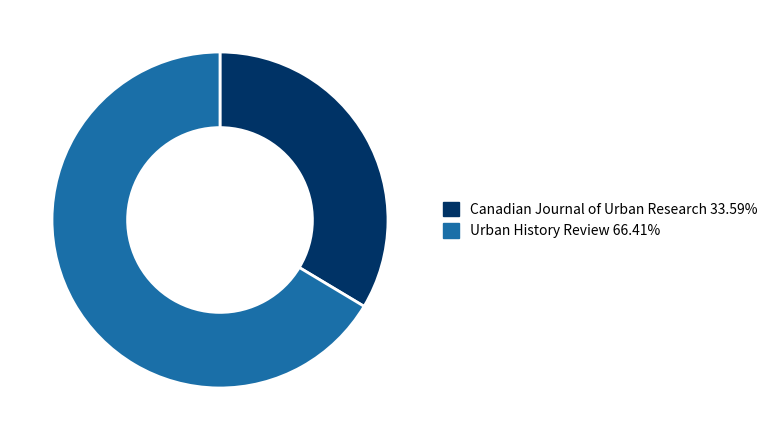

Which category has the smallest portion of the pie?

Canadian Journal of Urban Research